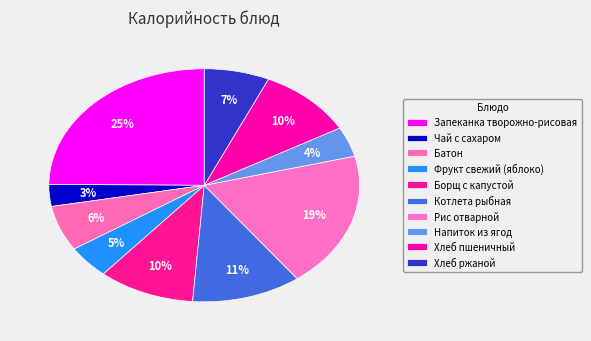

Count the number of slices in the pie.

10